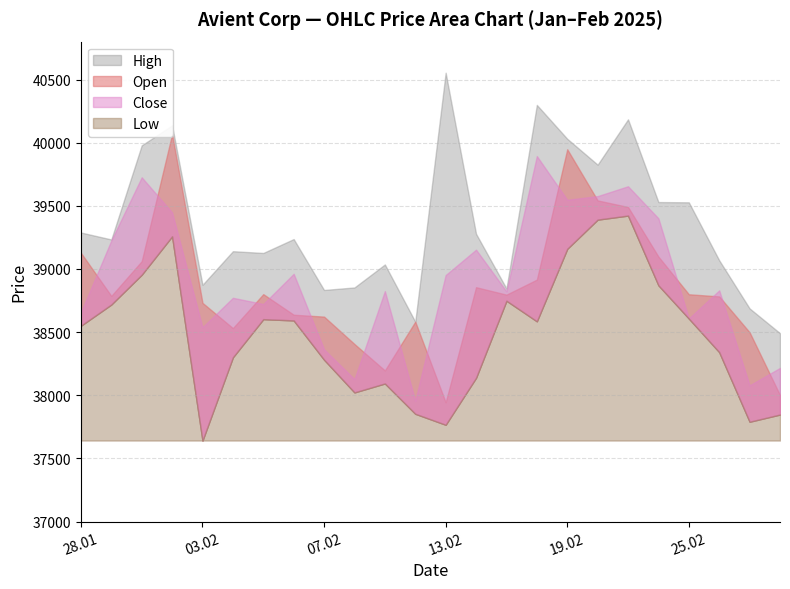

What is the label of the 22nd point from the left?

26.02.2025